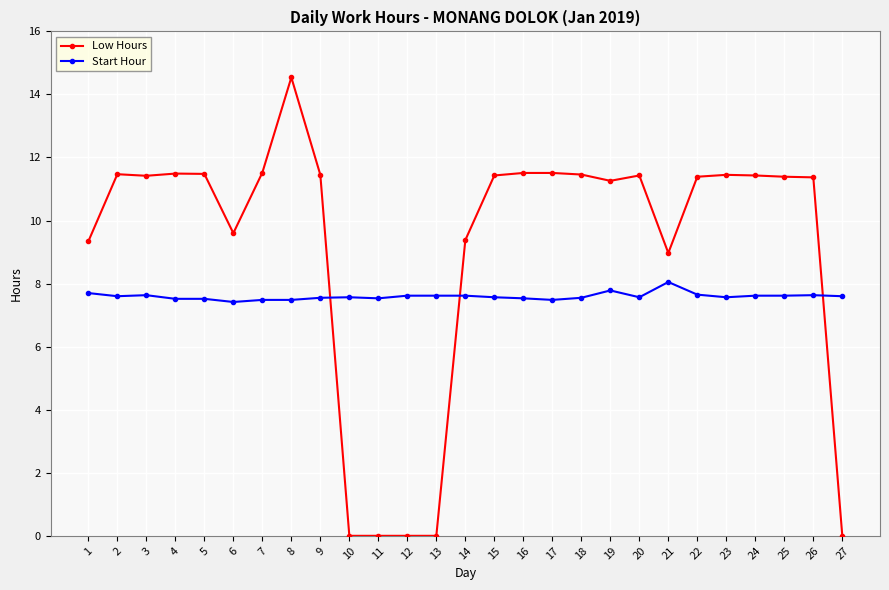

The value of Start Hour at 3 is 3.5. True or false?

False